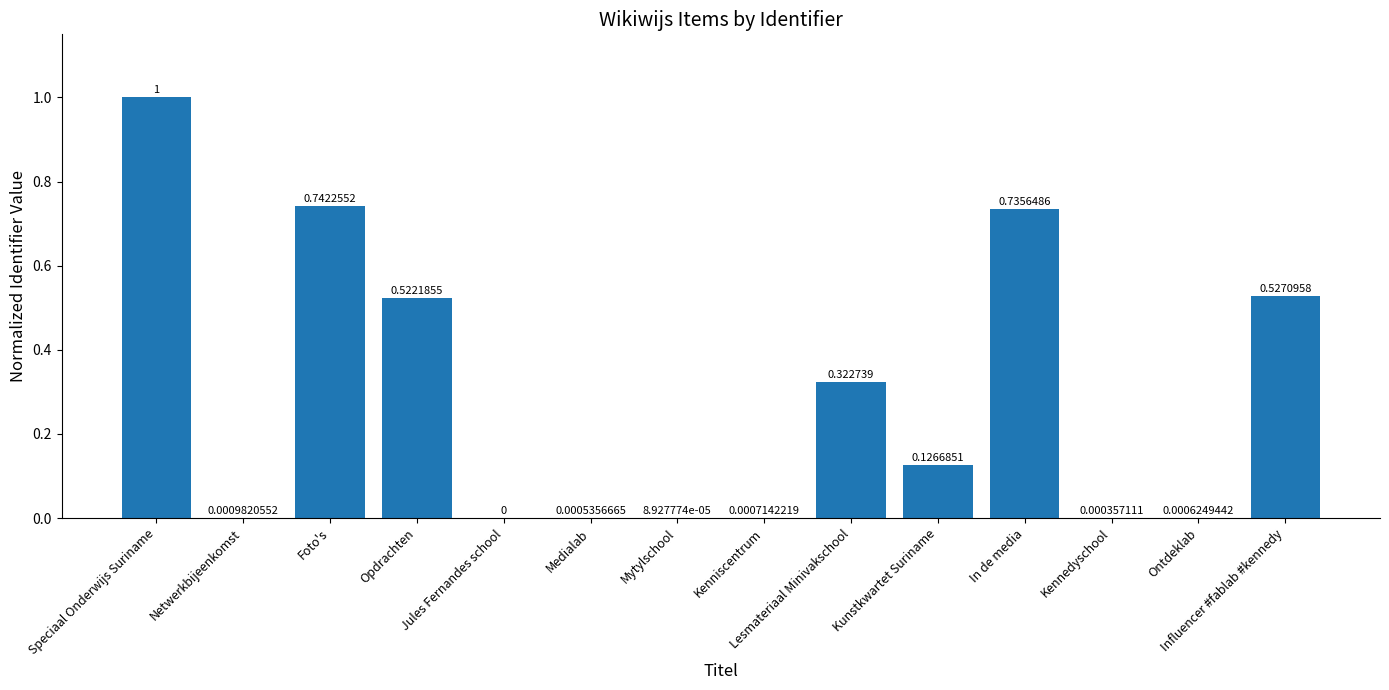

What is the sum of all values?

4.0